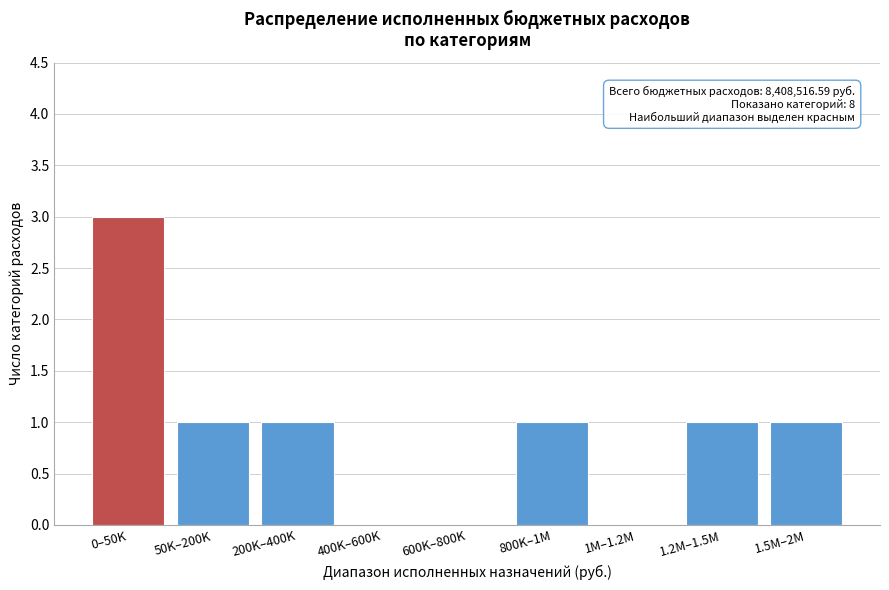

Reading right to left, list all the values displayed in this chart.

1.5M–2M=1	1.2M–1.5M=1	1M–1.2M=0	800K–1M=1	600K–800K=0	400K–600K=0	200K–400K=1	50K–200K=1	0–50K=3